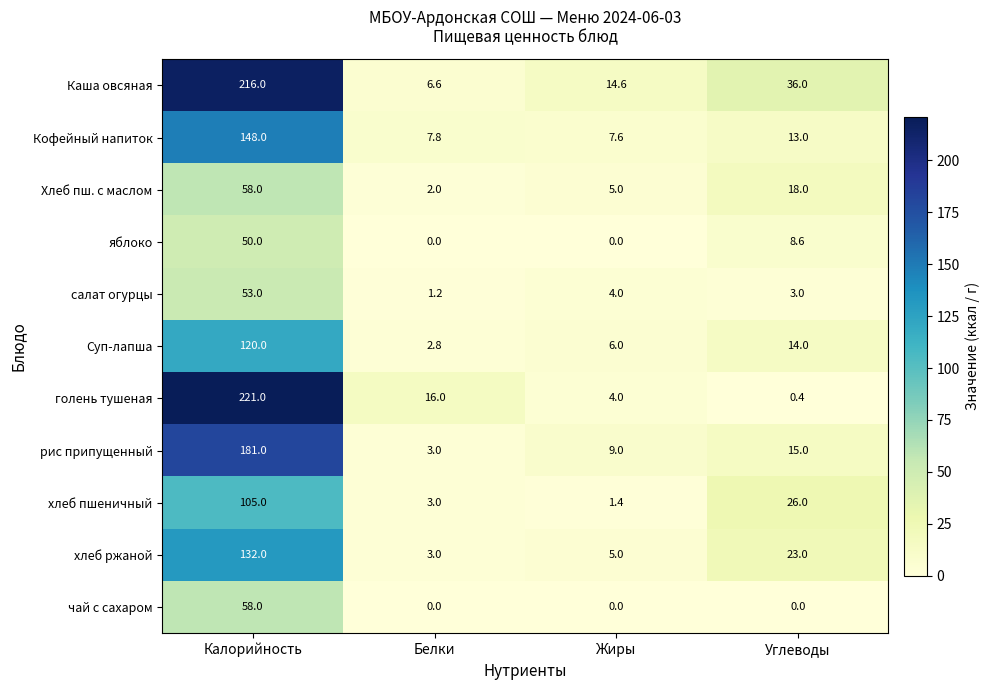

The value of Хлеб пш. с маслом at Белки is 2.0. True or false?

True